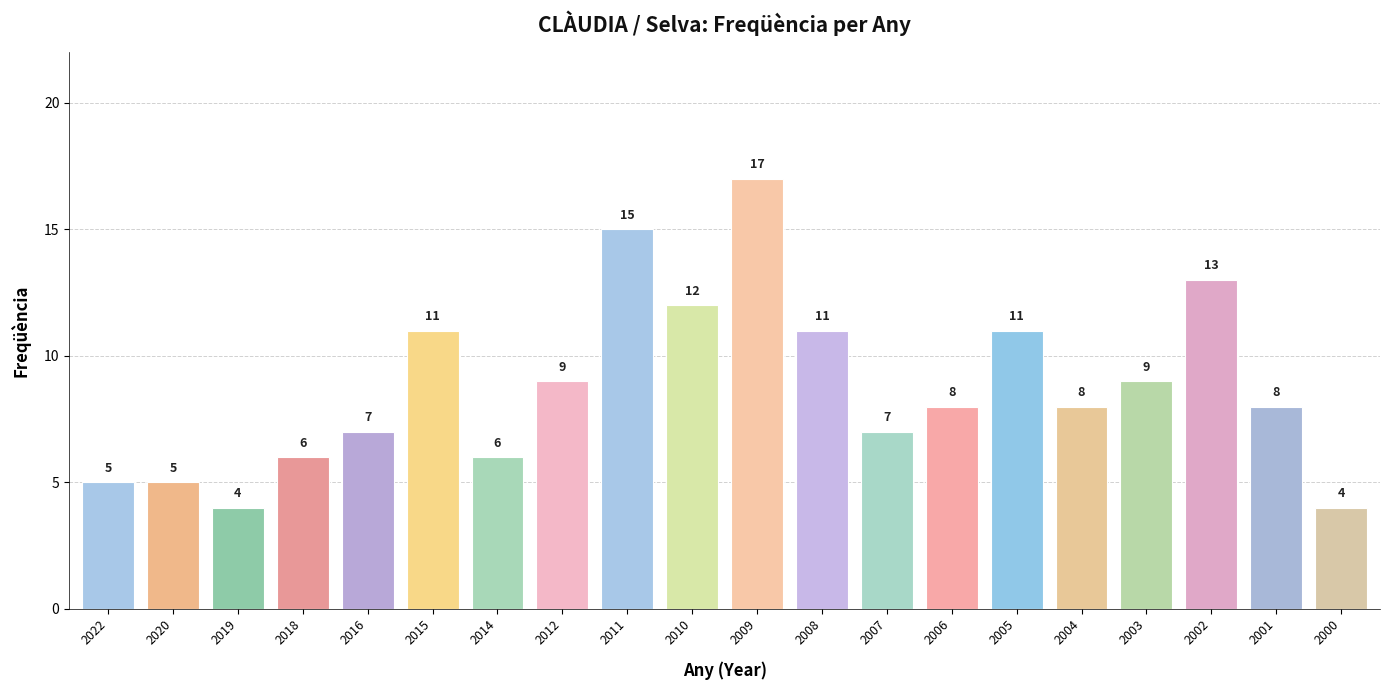

Reading right to left, transcribe all the data shown in this chart.

4	8	13	9	8	11	8	7	11	17	12	15	9	6	11	7	6	4	5	5